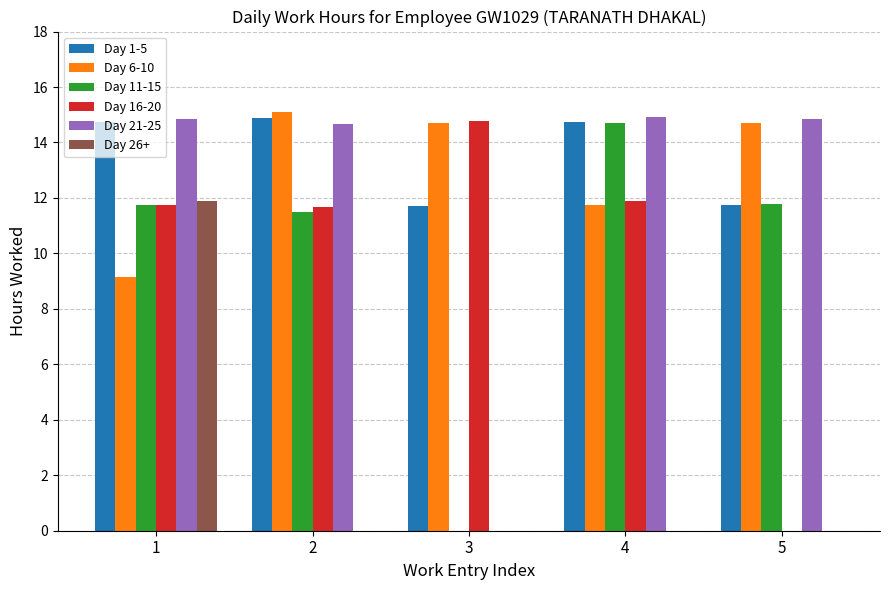

What is the greatest value displayed?

15.1